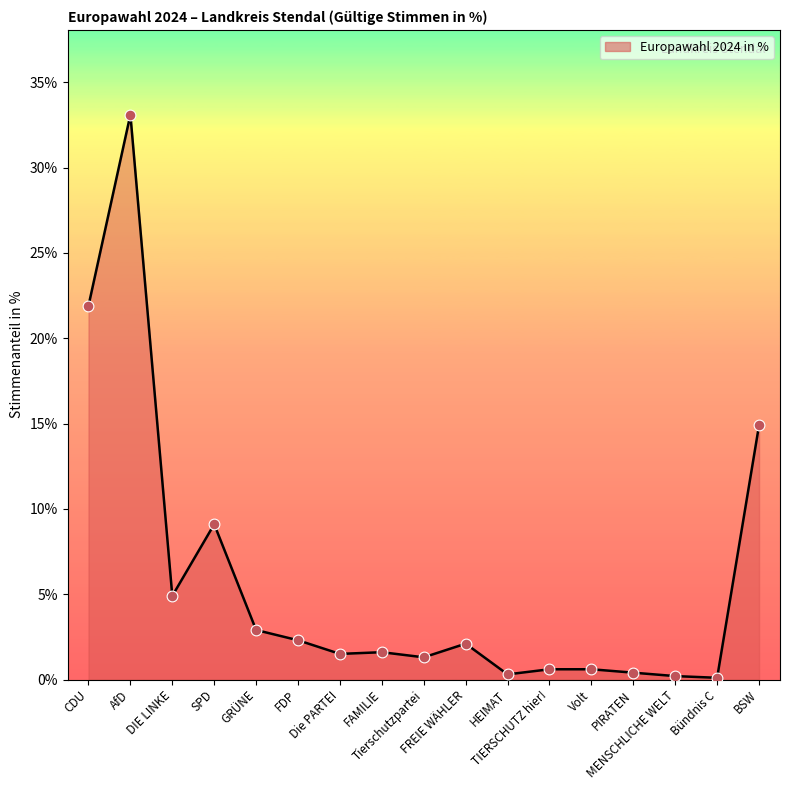

Between AfD and FDP, which is larger?

AfD